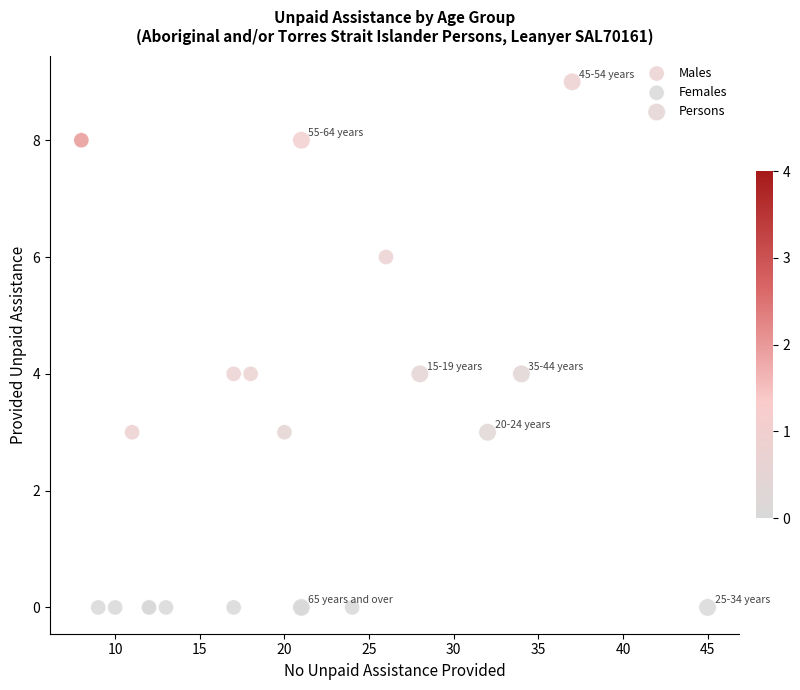

Which series reaches the maximum Y coordinate?

Persons